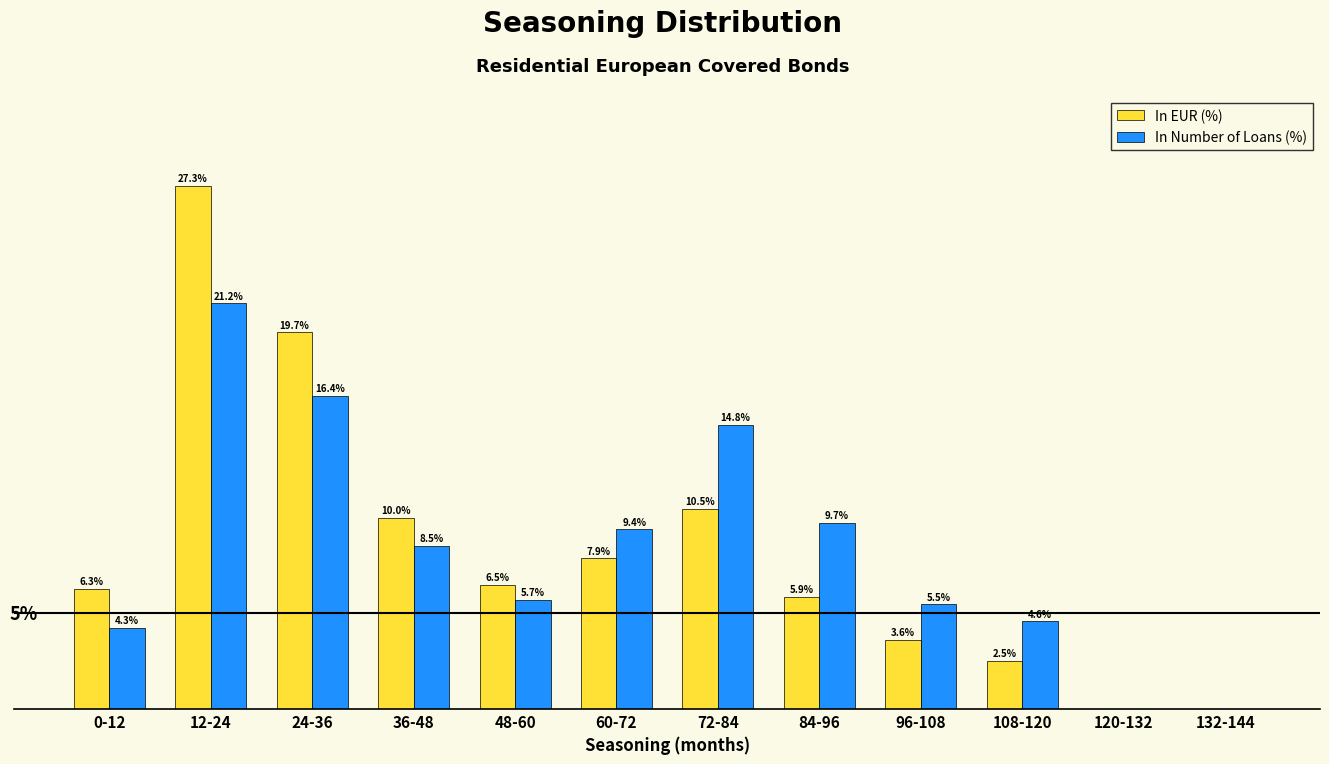

Between 0-12 and 96-108, which series saw the biggest shift?

In EUR (%)